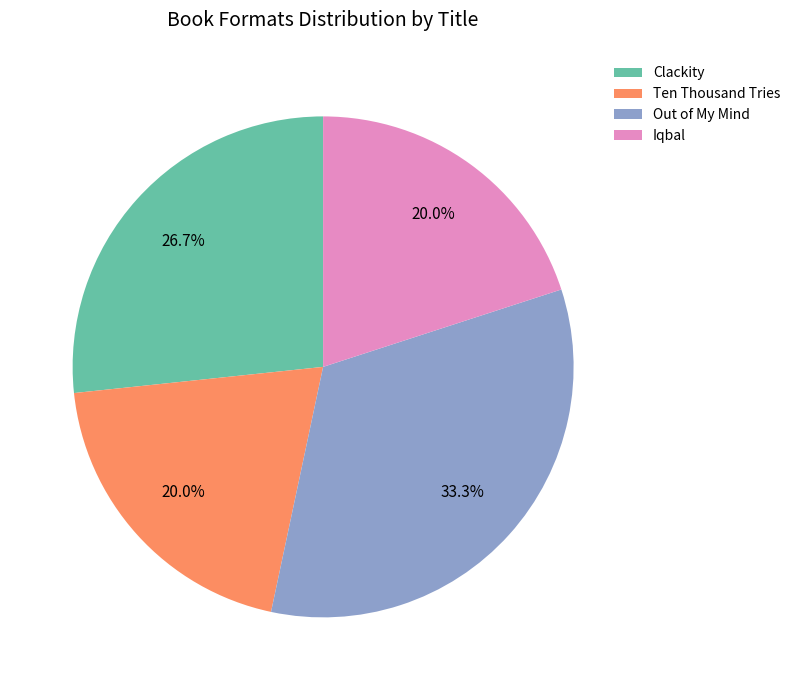

Count the number of slices in the pie.

4